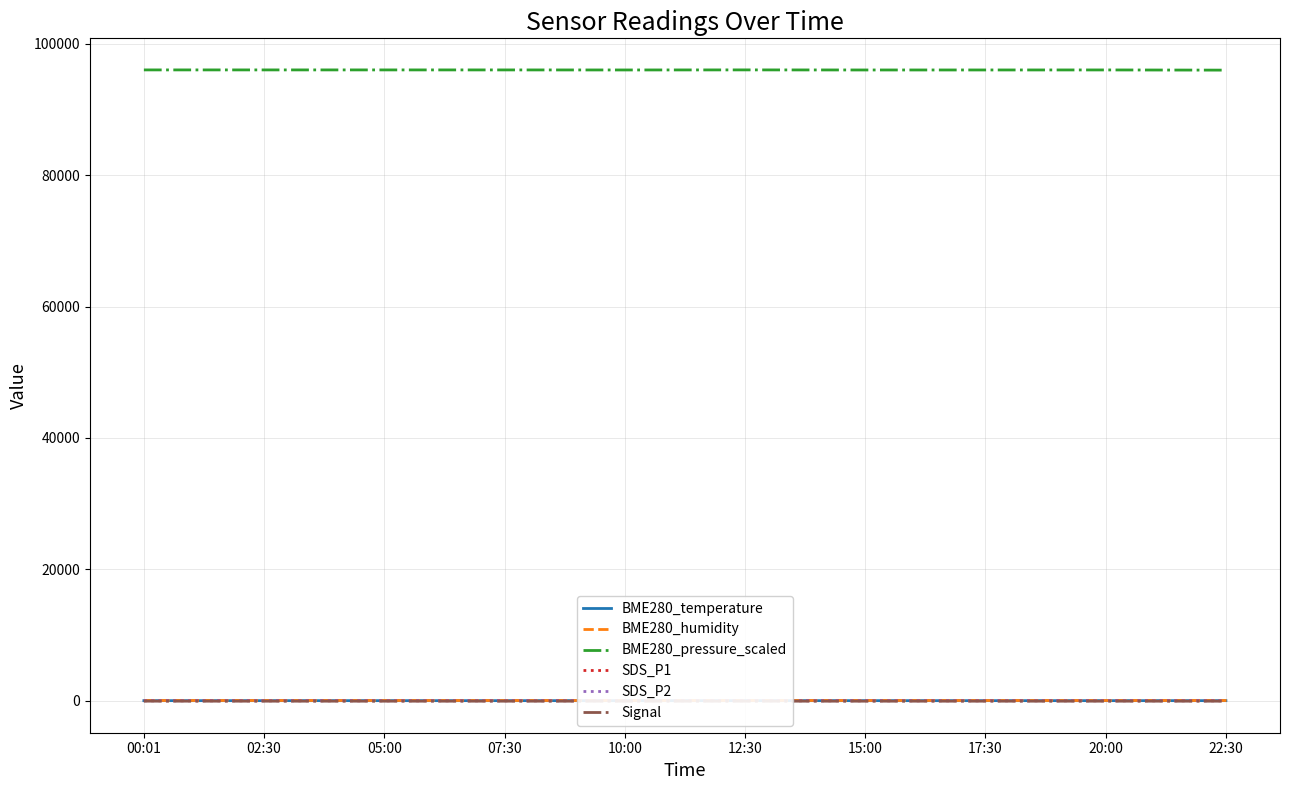

What are all the series names shown in the legend?

BME280_temperature, BME280_humidity, BME280_pressure_scaled, SDS_P1, SDS_P2, Signal